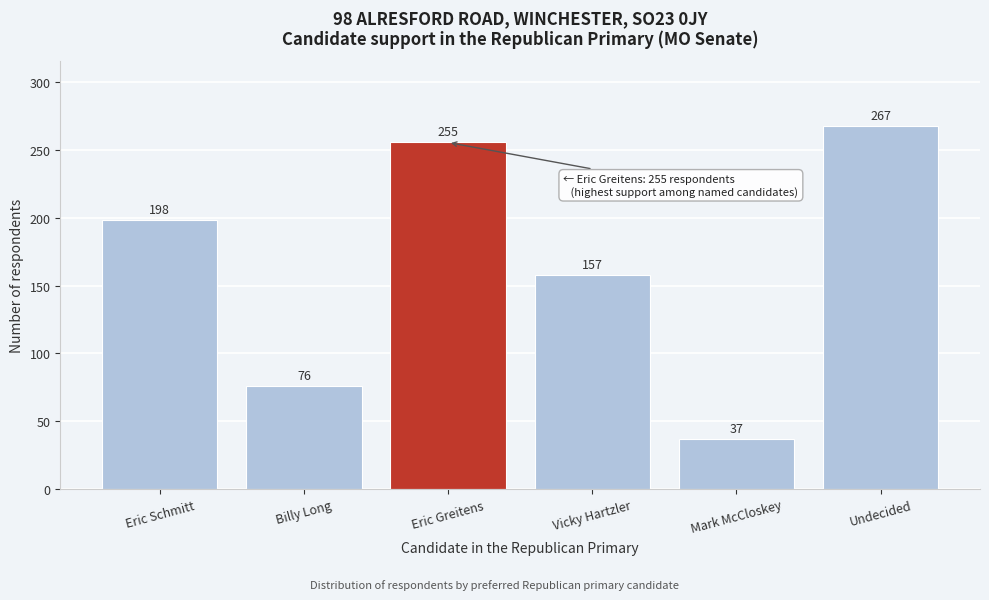

What is the label of the 1st bar from the right?

Undecided